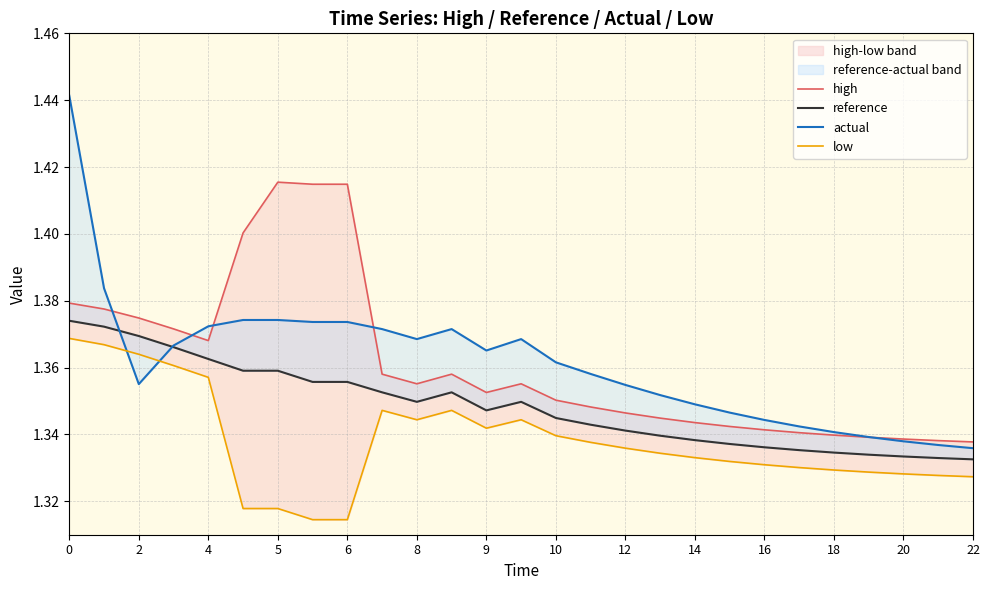

Reading right to left, transcribe all the data shown in this chart.

high: 1.3	1.3	1.3	1.3	1.3	1.3	1.3	1.3	1.3	1.3	1.3	1.3	1.4	1.4	1.4	1.4	1.4	1.4	1.4	1.4	1.4	1.4	1.4	1.4	1.4	1.4	1.4
reference: 1.3	1.3	1.3	1.3	1.3	1.3	1.3	1.3	1.3	1.3	1.3	1.3	1.3	1.3	1.3	1.4	1.3	1.4	1.4	1.4	1.4	1.4	1.4	1.4	1.4	1.4	1.4
actual: 1.3	1.3	1.3	1.3	1.3	1.3	1.3	1.3	1.3	1.4	1.4	1.4	1.4	1.4	1.4	1.4	1.4	1.4	1.4	1.4	1.4	1.4	1.4	1.4	1.4	1.4	1.4
low: 1.3	1.3	1.3	1.3	1.3	1.3	1.3	1.3	1.3	1.3	1.3	1.3	1.3	1.3	1.3	1.3	1.3	1.3	1.3	1.3	1.3	1.3	1.4	1.4	1.4	1.4	1.4